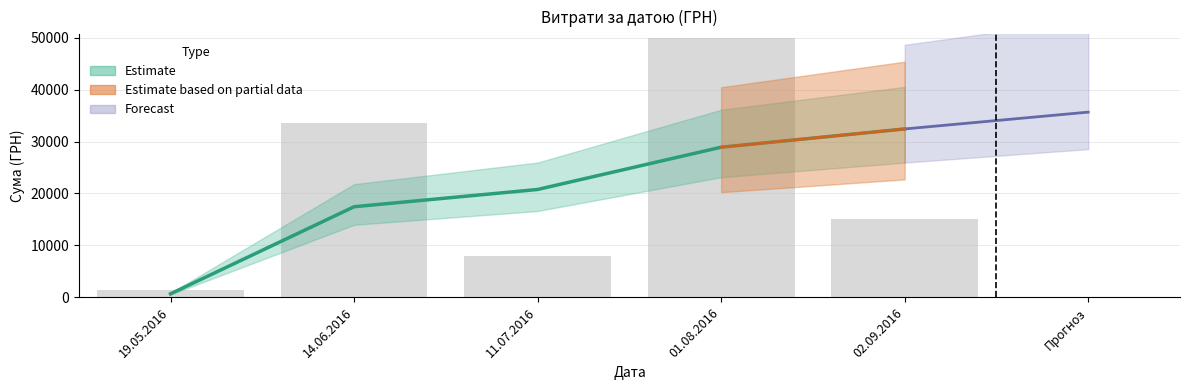

What is the label of the 5th bar from the left?

02.09.2016